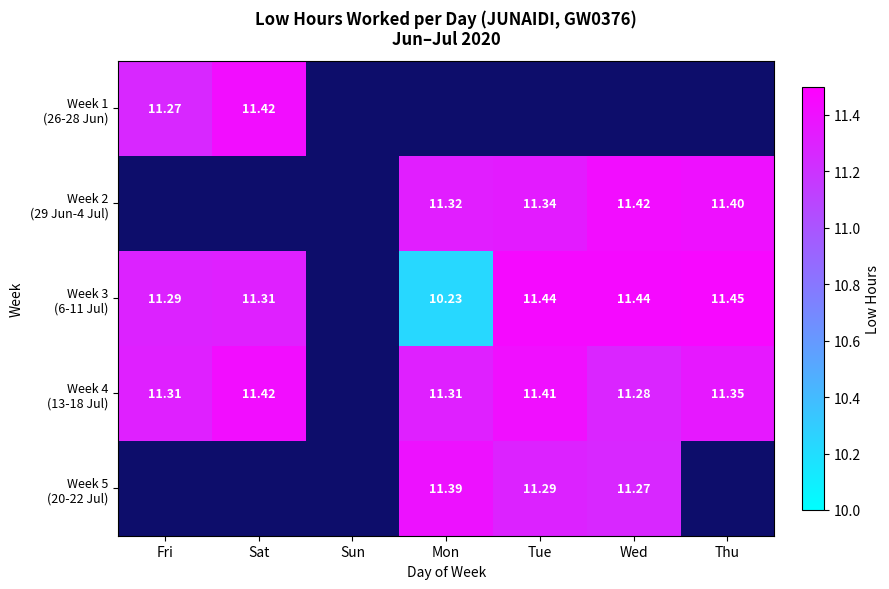

Between Mon and Wed, which is larger?

Wed